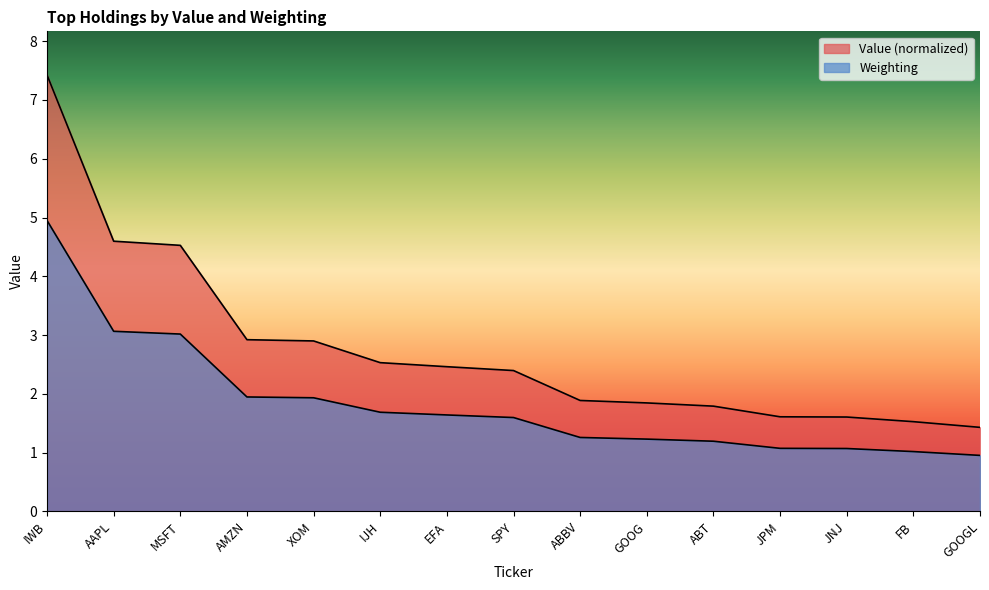

Which series has the largest total across all categories?

Value